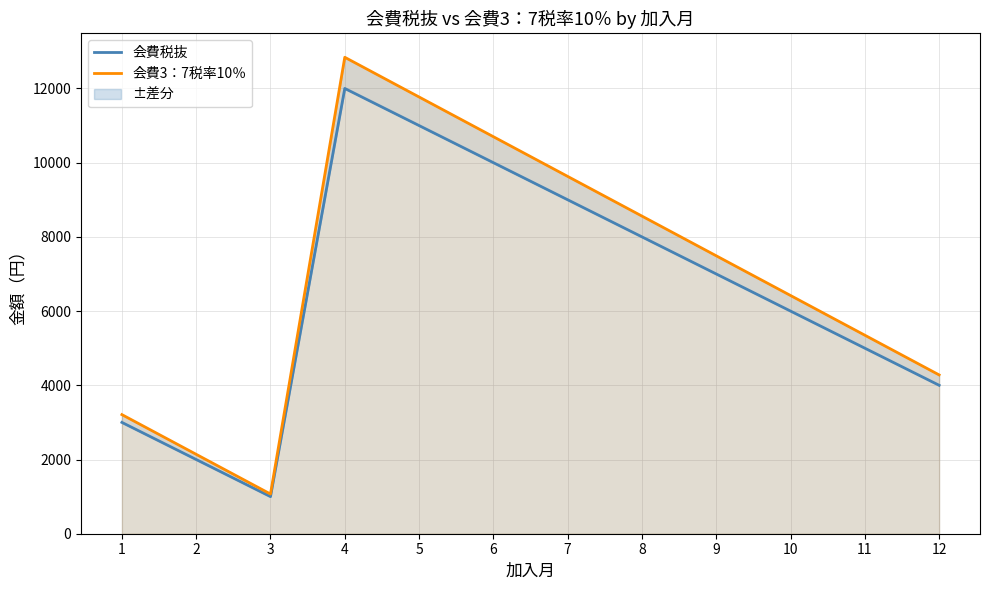

What is the difference between the maximum and second lowest values in the 会費税抜 series?

10000